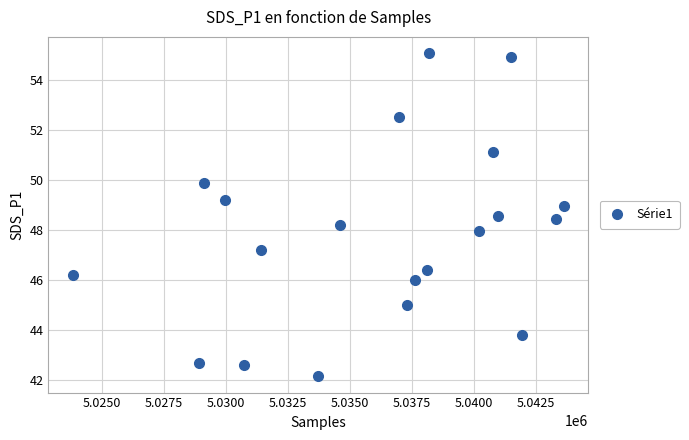

What is the range of Y values (max minus min)?

12.9